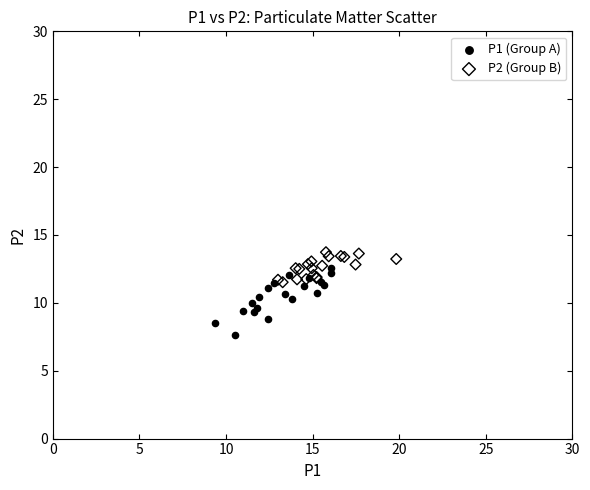

Which series has the widest spread of Y values?

P1 (Group A)